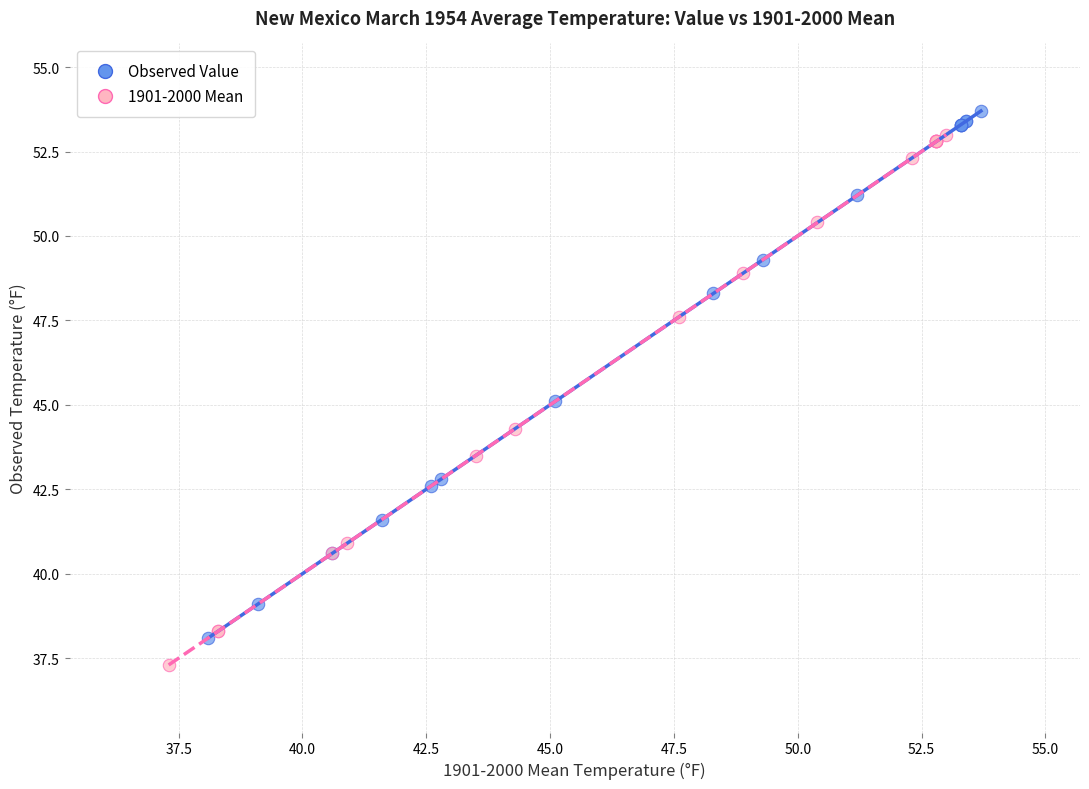

Which series has the largest Y range (max minus min)?

1901-2000 Mean